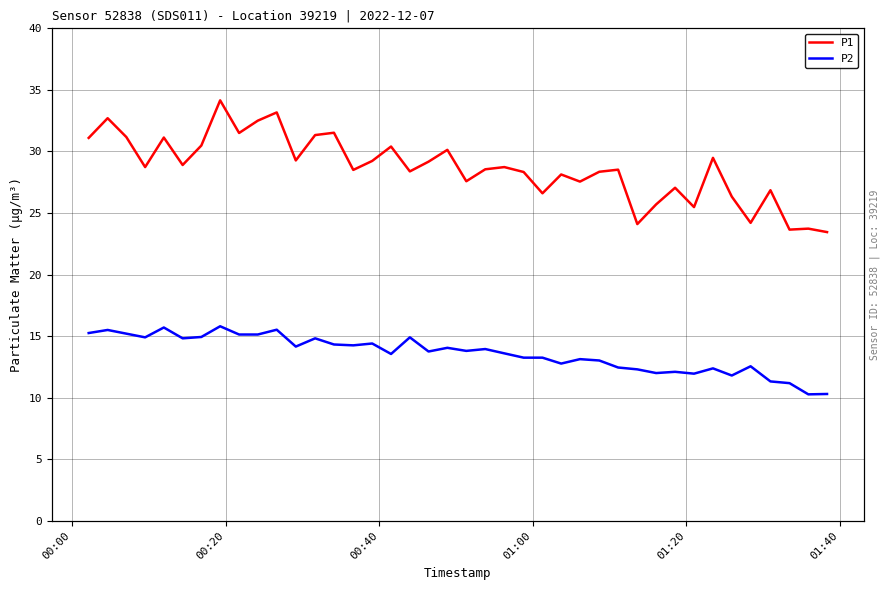

Reading right to left, extract all data points from this chart.

P1: 23.4	23.7	23.6	26.9	24.2	26.3	29.5	25.5	27.1	25.7	24.1	28.5	28.4	27.6	28.1	26.6	28.3	28.7	28.6	27.6	30.1	29.2	28.4	30.4	29.2	28.5	31.5	31.3	29.3	33.2	32.5	31.5	34.1	30.5	28.9	31.1	28.7	31.2	32.7	31.1
P2: 10.3	10.3	11.2	11.3	12.6	11.8	12.4	11.9	12.1	12.0	12.3	12.4	13.0	13.1	12.8	13.2	13.2	13.6	13.9	13.8	14.1	13.8	14.9	13.6	14.4	14.2	14.3	14.8	14.2	15.5	15.1	15.1	15.8	14.9	14.8	15.7	14.9	15.2	15.5	15.2